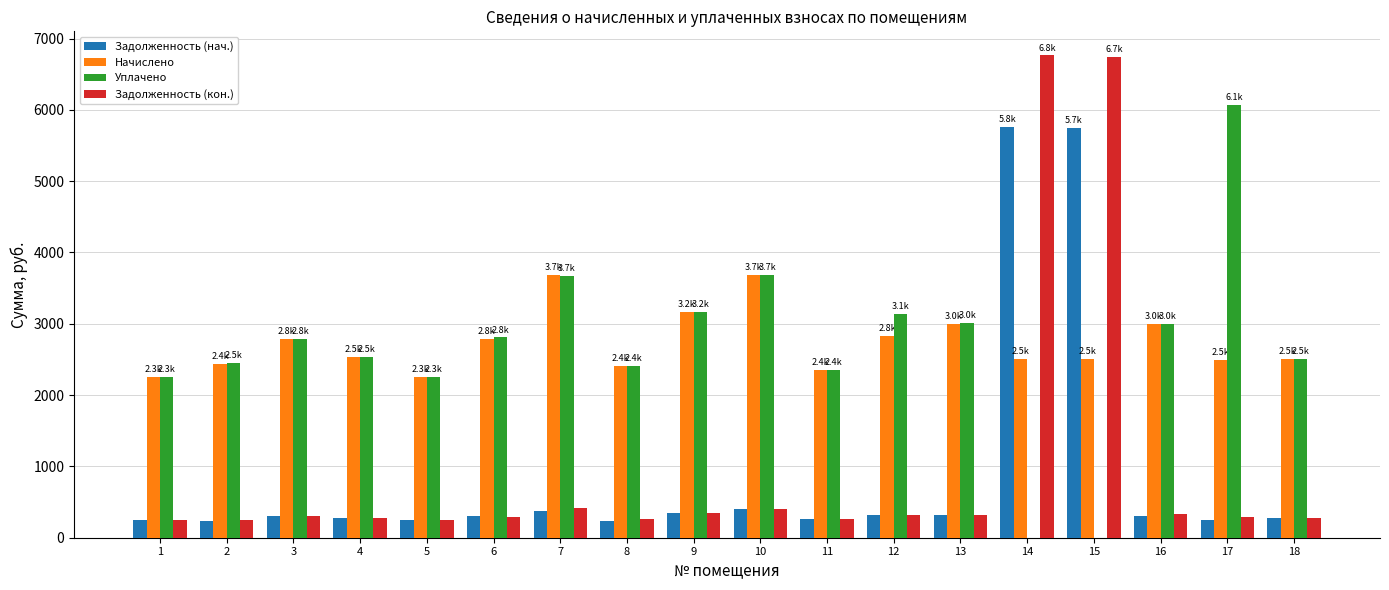

Is the value of Задолженность (кон.) at 14 greater than the value of Начислено at 17?

Yes